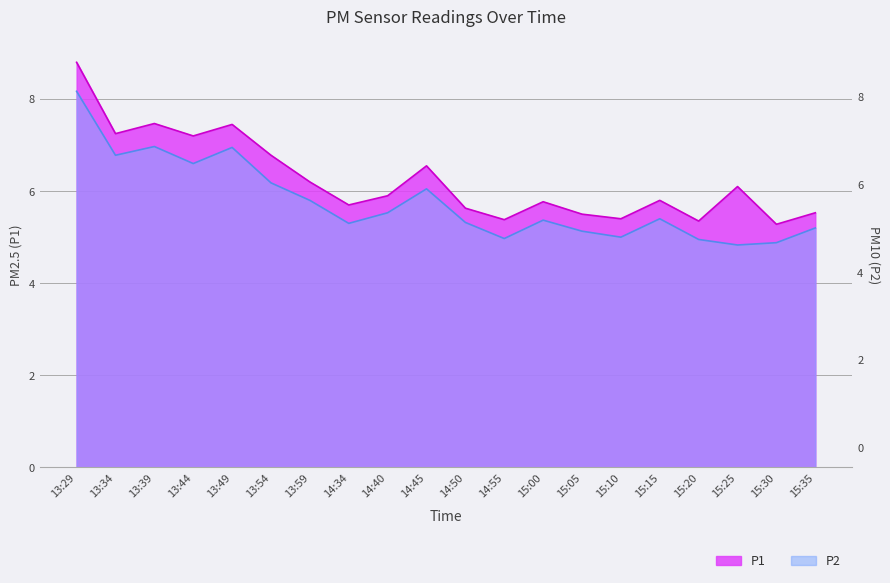

At which label is P2 closest to 6?

14:45